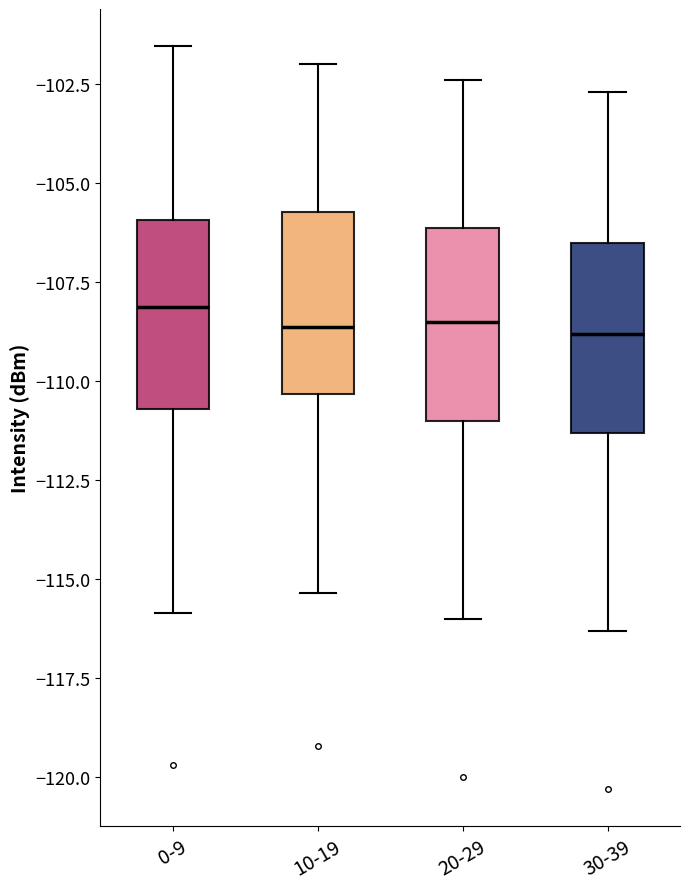

Reading left to right, transcribe this box plot: for each box, give where its median line is, the range the box spans, and where its two whiskers end, as read against the y-axis. The values are not printed on the chart, so give them approximately, as read against the axis.

0-9: median -108.0, box -110.5 to -106.0, whiskers -116.0 to -101.5
10-19: median -108.5, box -110.5 to -105.5, whiskers -115.5 to -102.0
20-29: median -108.5, box -111.0 to -106.0, whiskers -116.0 to -102.5
30-39: median -109.0, box -111.5 to -106.5, whiskers -116.5 to -102.5